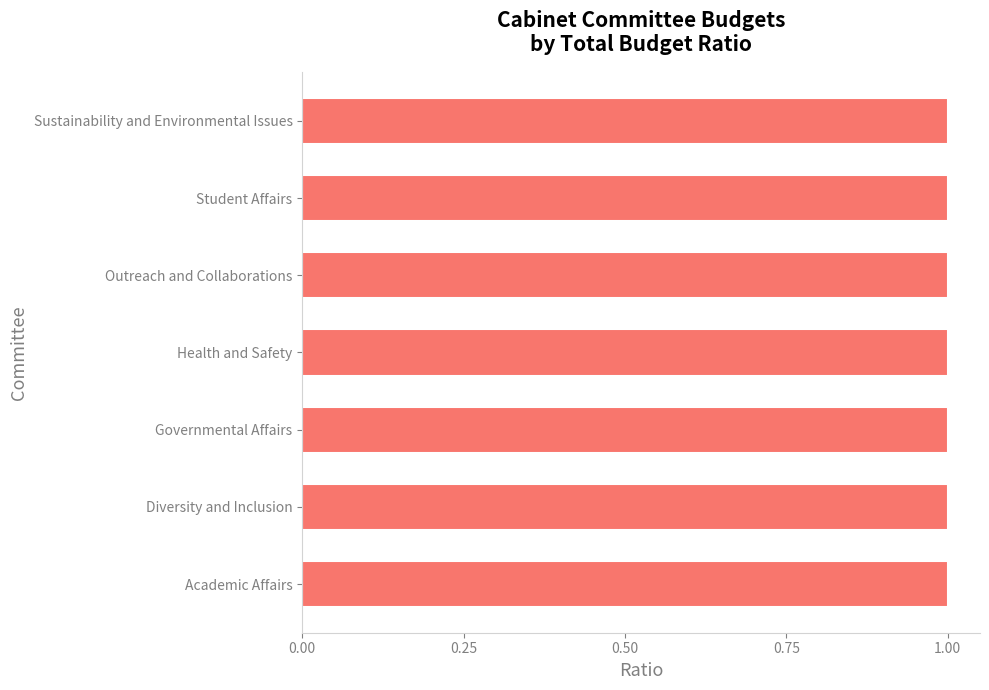

At which category does the chart reach its peak across all series?

Governmental Affairs